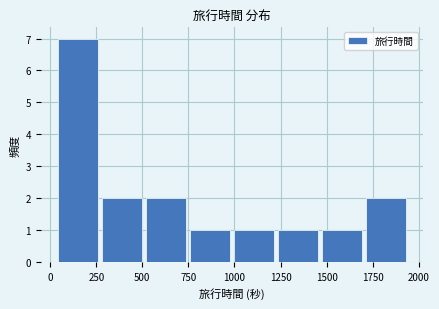

Which range on the x-axis has the tallest bar?

50 to 300